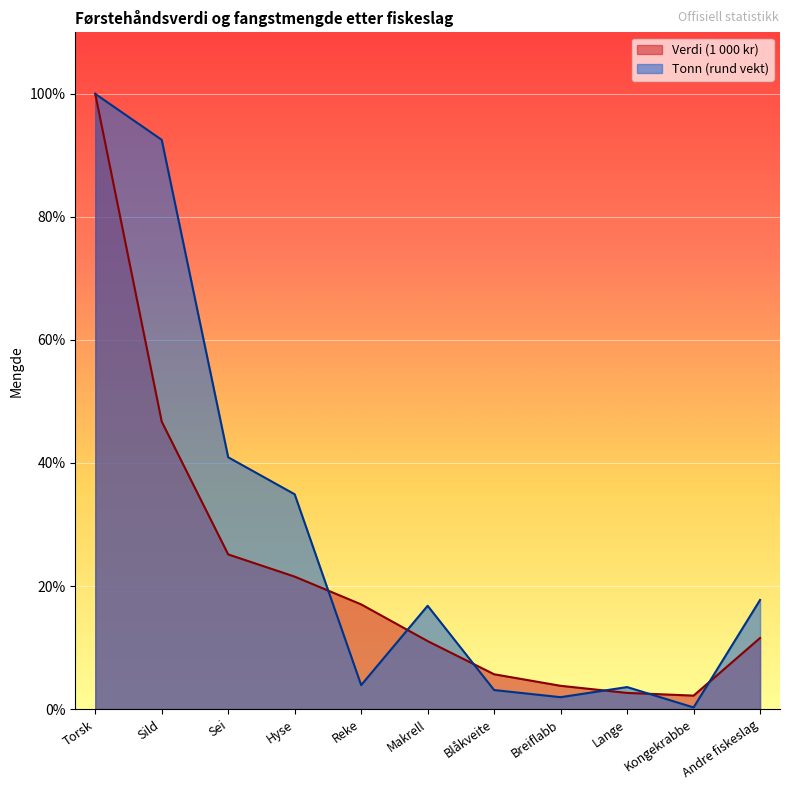

True or false: Verdi (1 000 kr) has a value of 153.7 at Torsk.

False